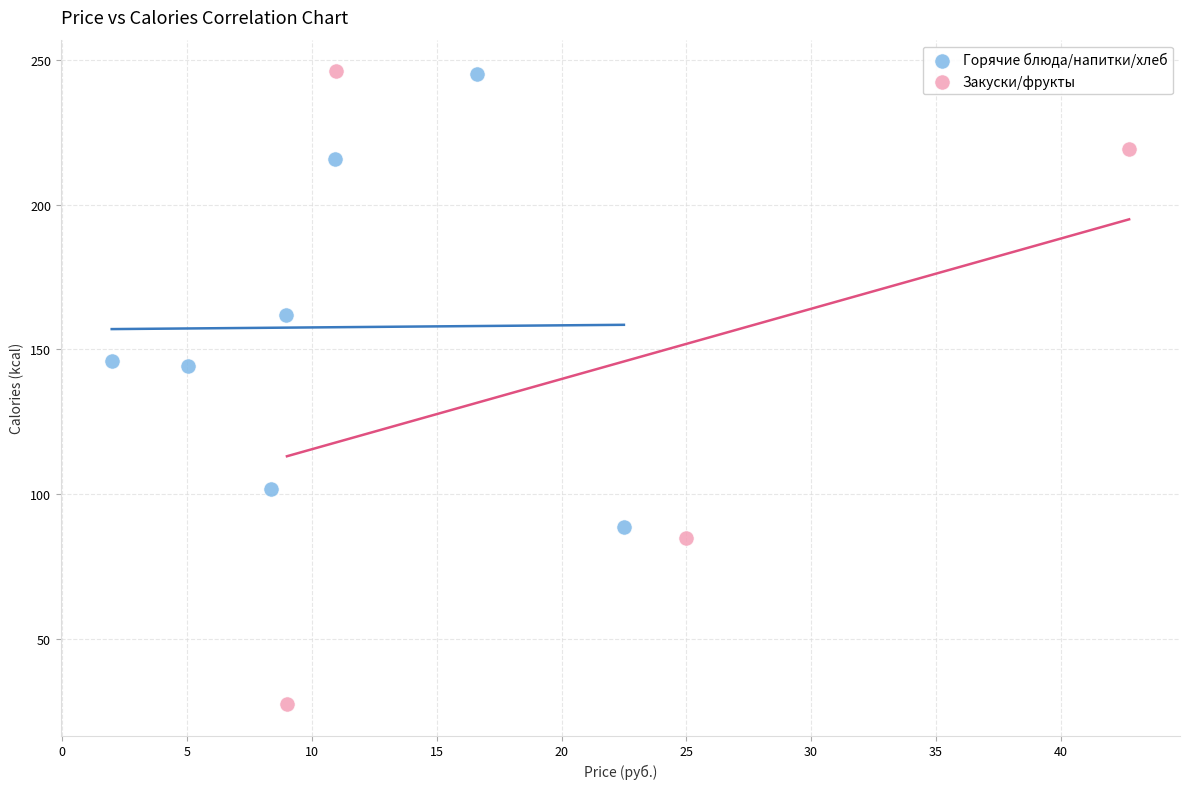

Which series has the largest Y range (max minus min)?

Закуски/фрукты